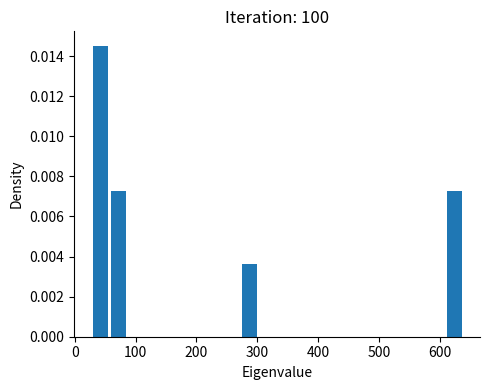

Read against the x-axis, roughly where is the centre of the tallest bar?

40